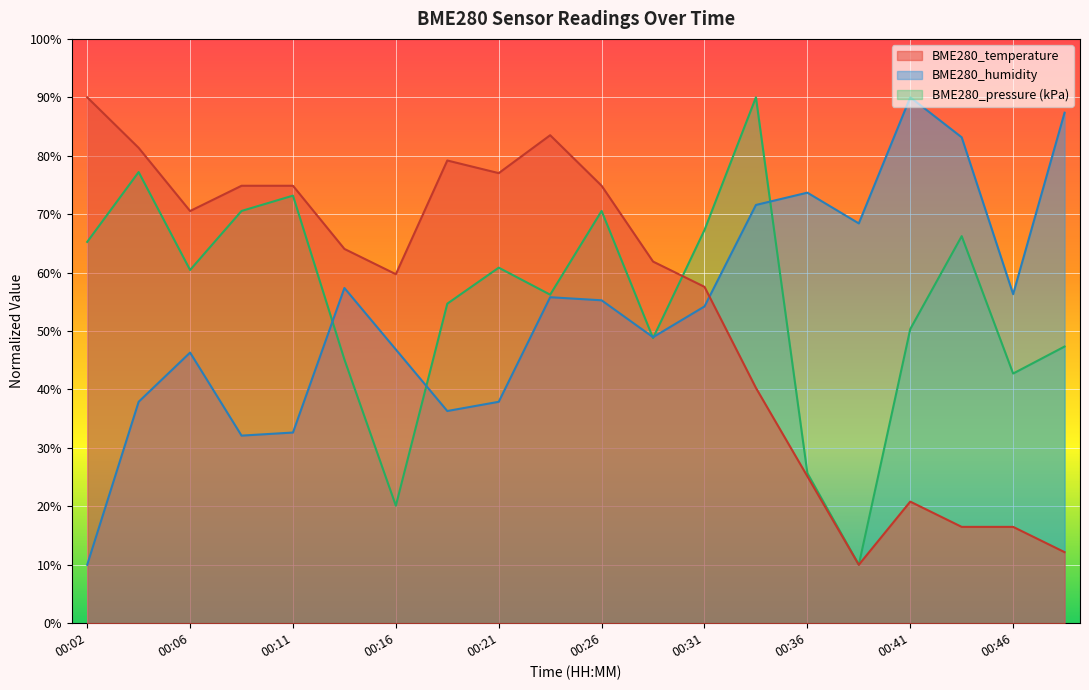

What is the sum of the BME280_humidity values at 00:38 and 00:11?

101.1